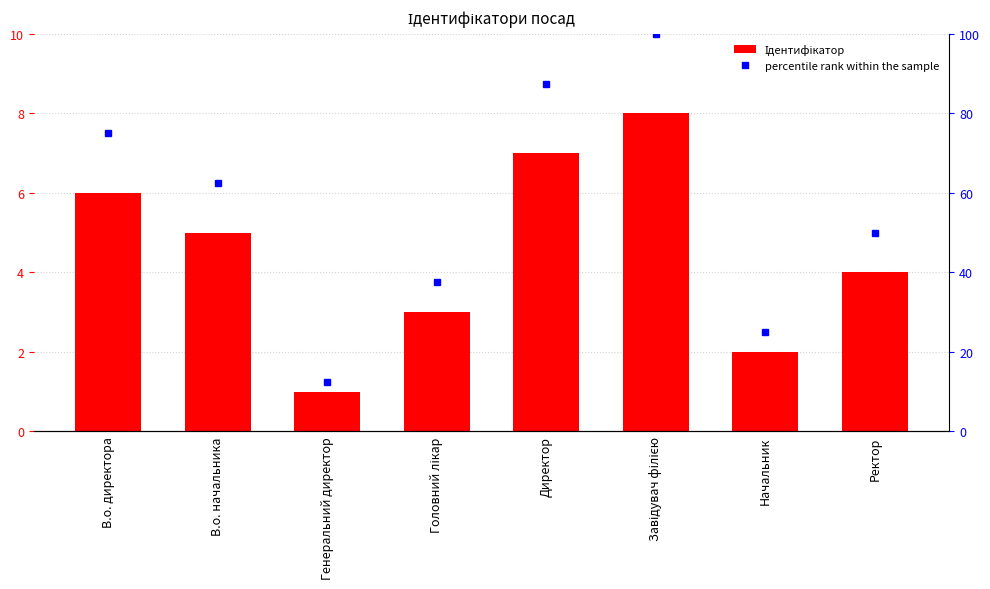

The value of Ідентифікатор at Завідувач філією is 8.0. True or false?

True